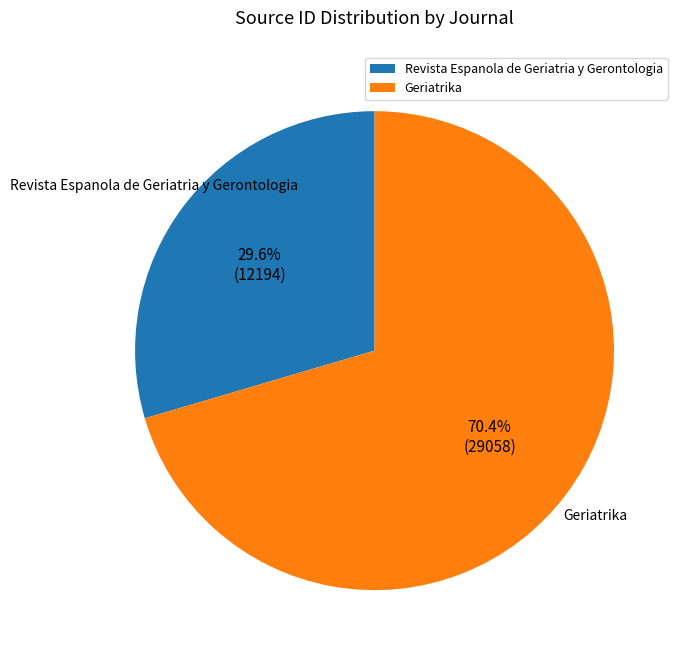

To the nearest percent, what is the average slice percentage?

50%